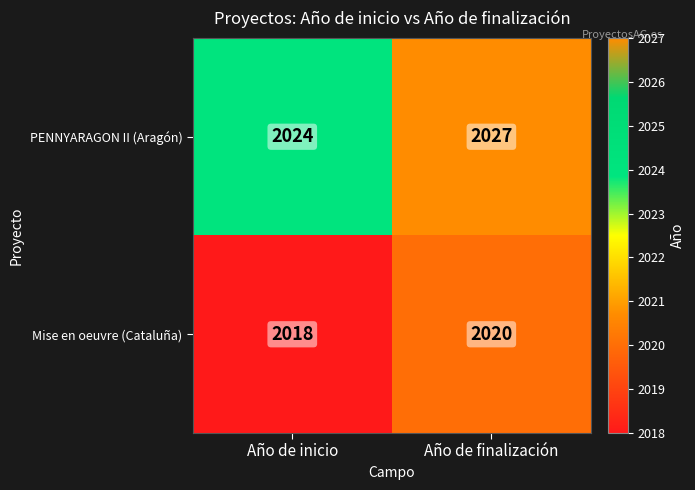

At how many categories does at least one series exceed 2025?

1